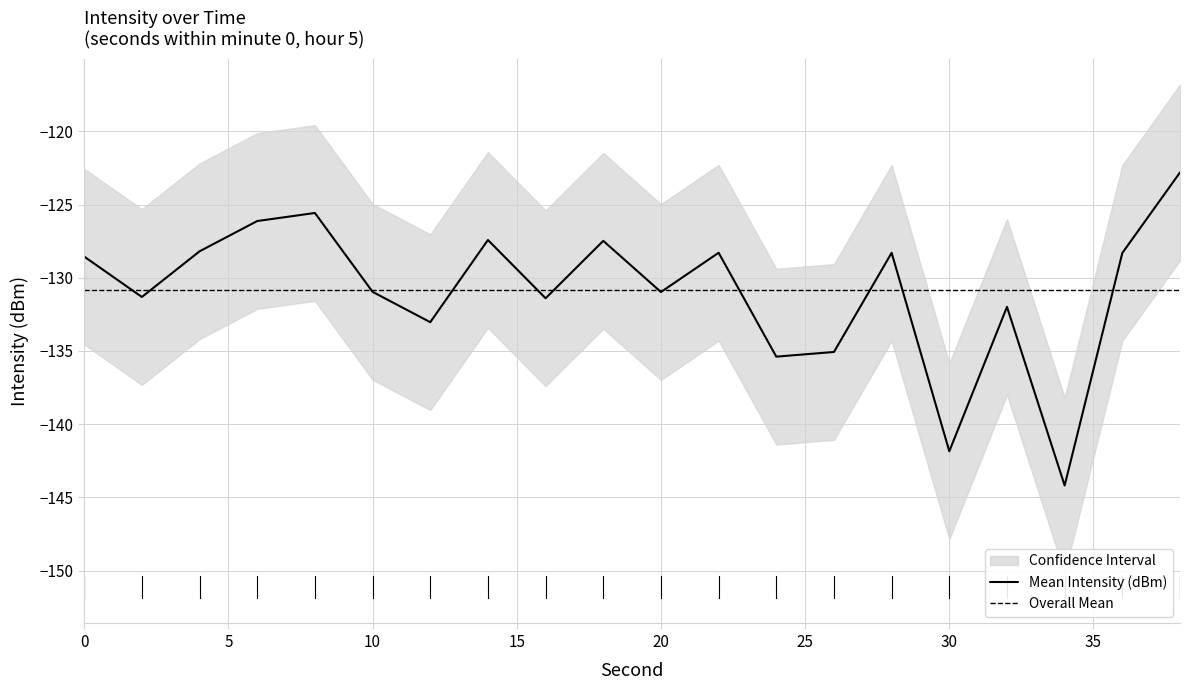

What is the maximum value for lower_bound?

-128.8